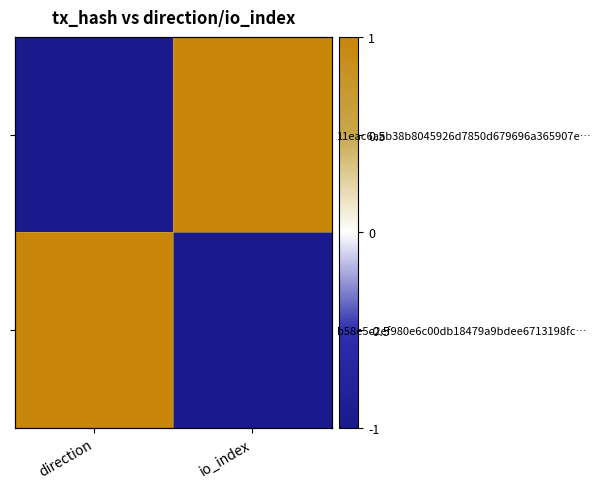

What is the minimum value for b58e5c2ef980e6c00db18479a9bdee6713198fc…?

-1